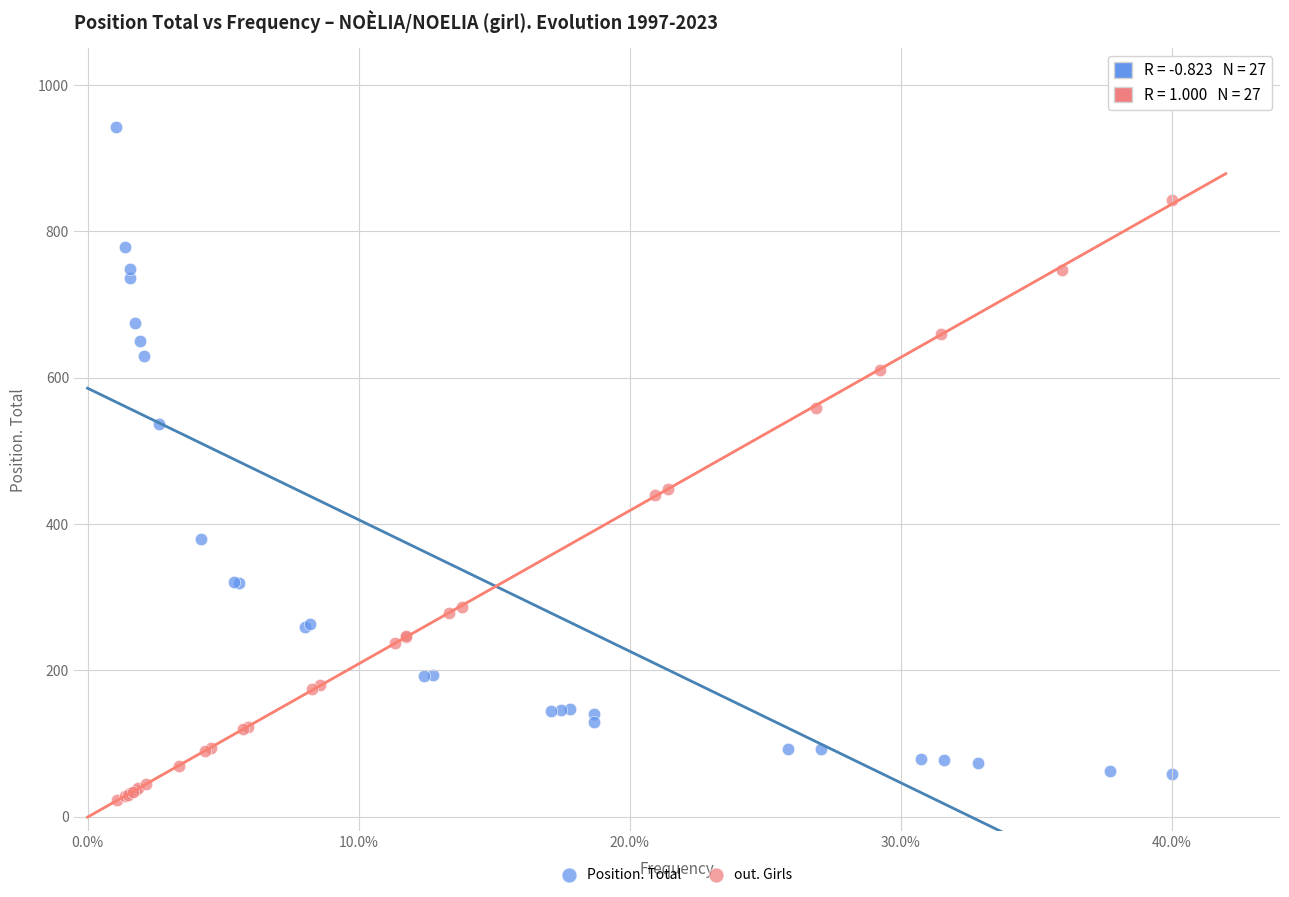

Which series contains the highest Y value?

Position. Total